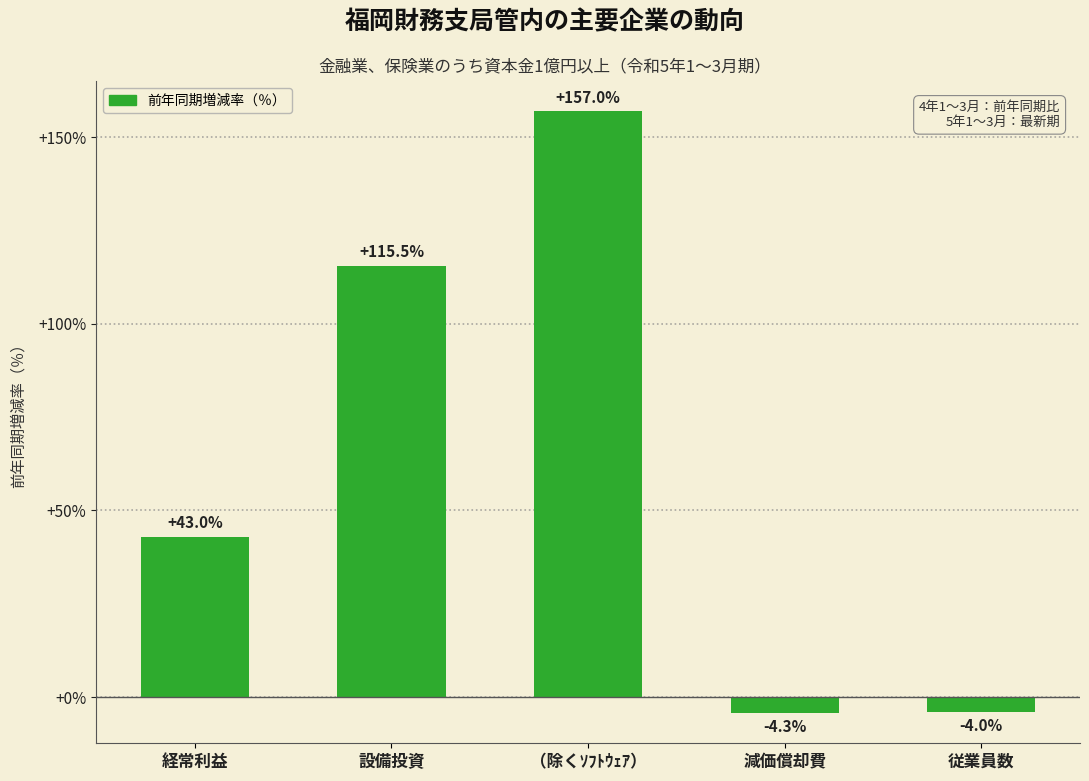

Between （除くｿﾌﾄｳｪｱ） and 設備投資, which is larger?

（除くｿﾌﾄｳｪｱ）